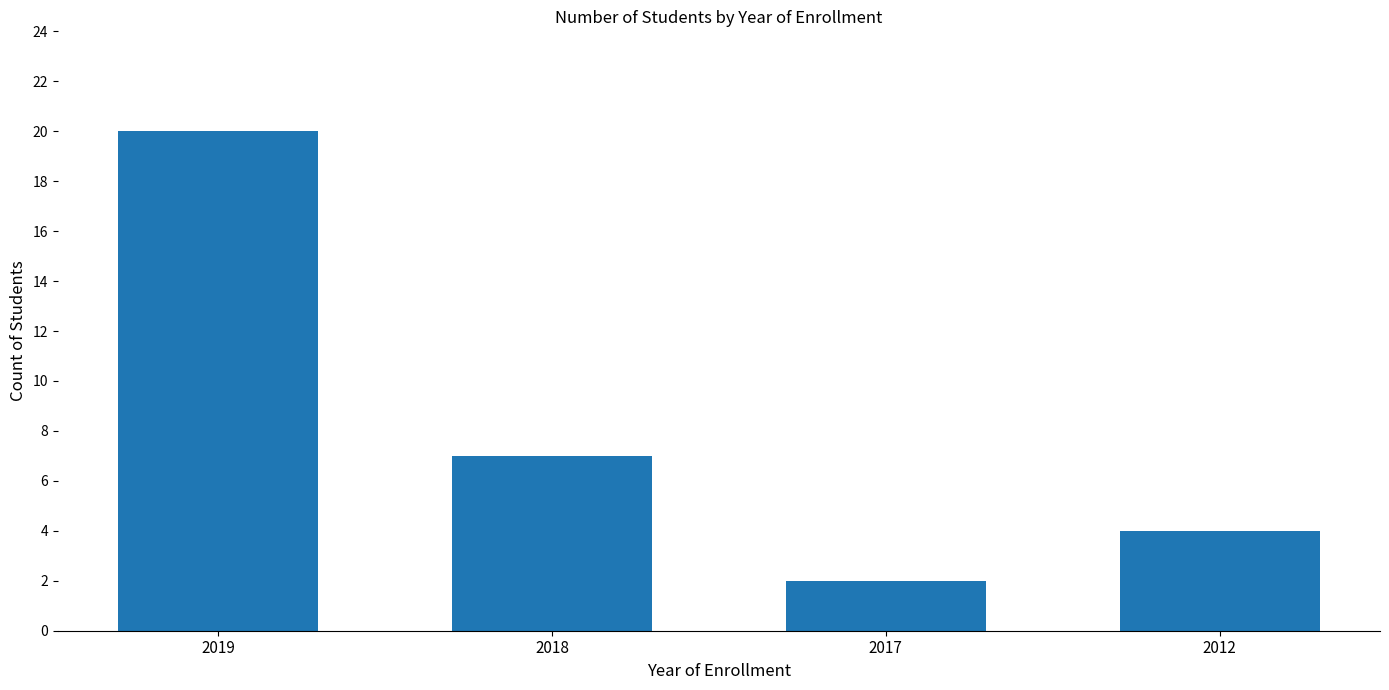

The chart shows a value of 0 at 2017. True or false?

False